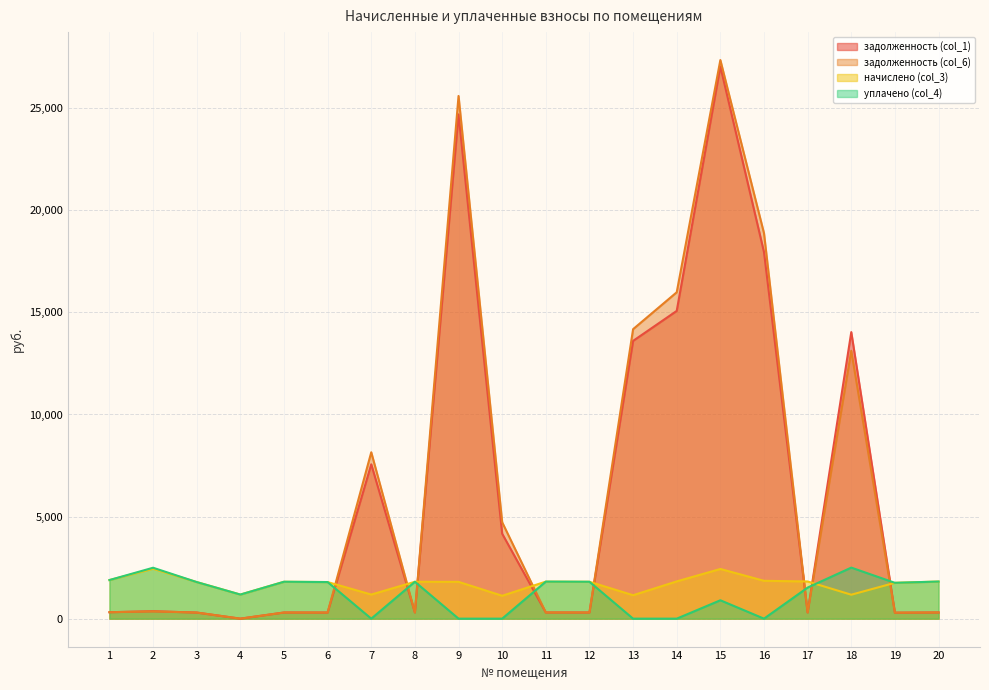

True or false: задолженность (col_1) has a value of 13604.0 at 13.

True